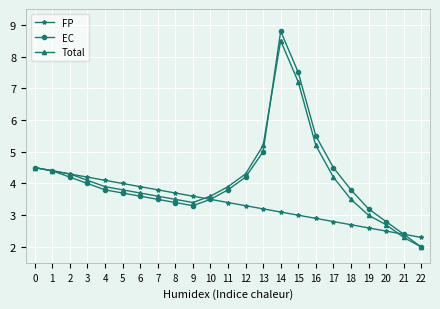

What is the smallest value displayed?

2.0